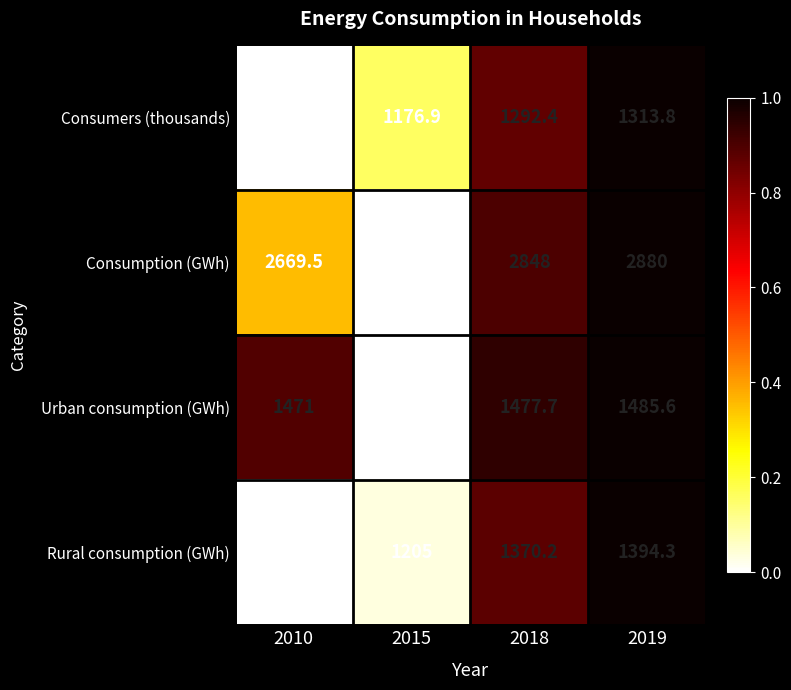

True or false: Consumption (GWh) has a value of 2554.1 at 2015.

True